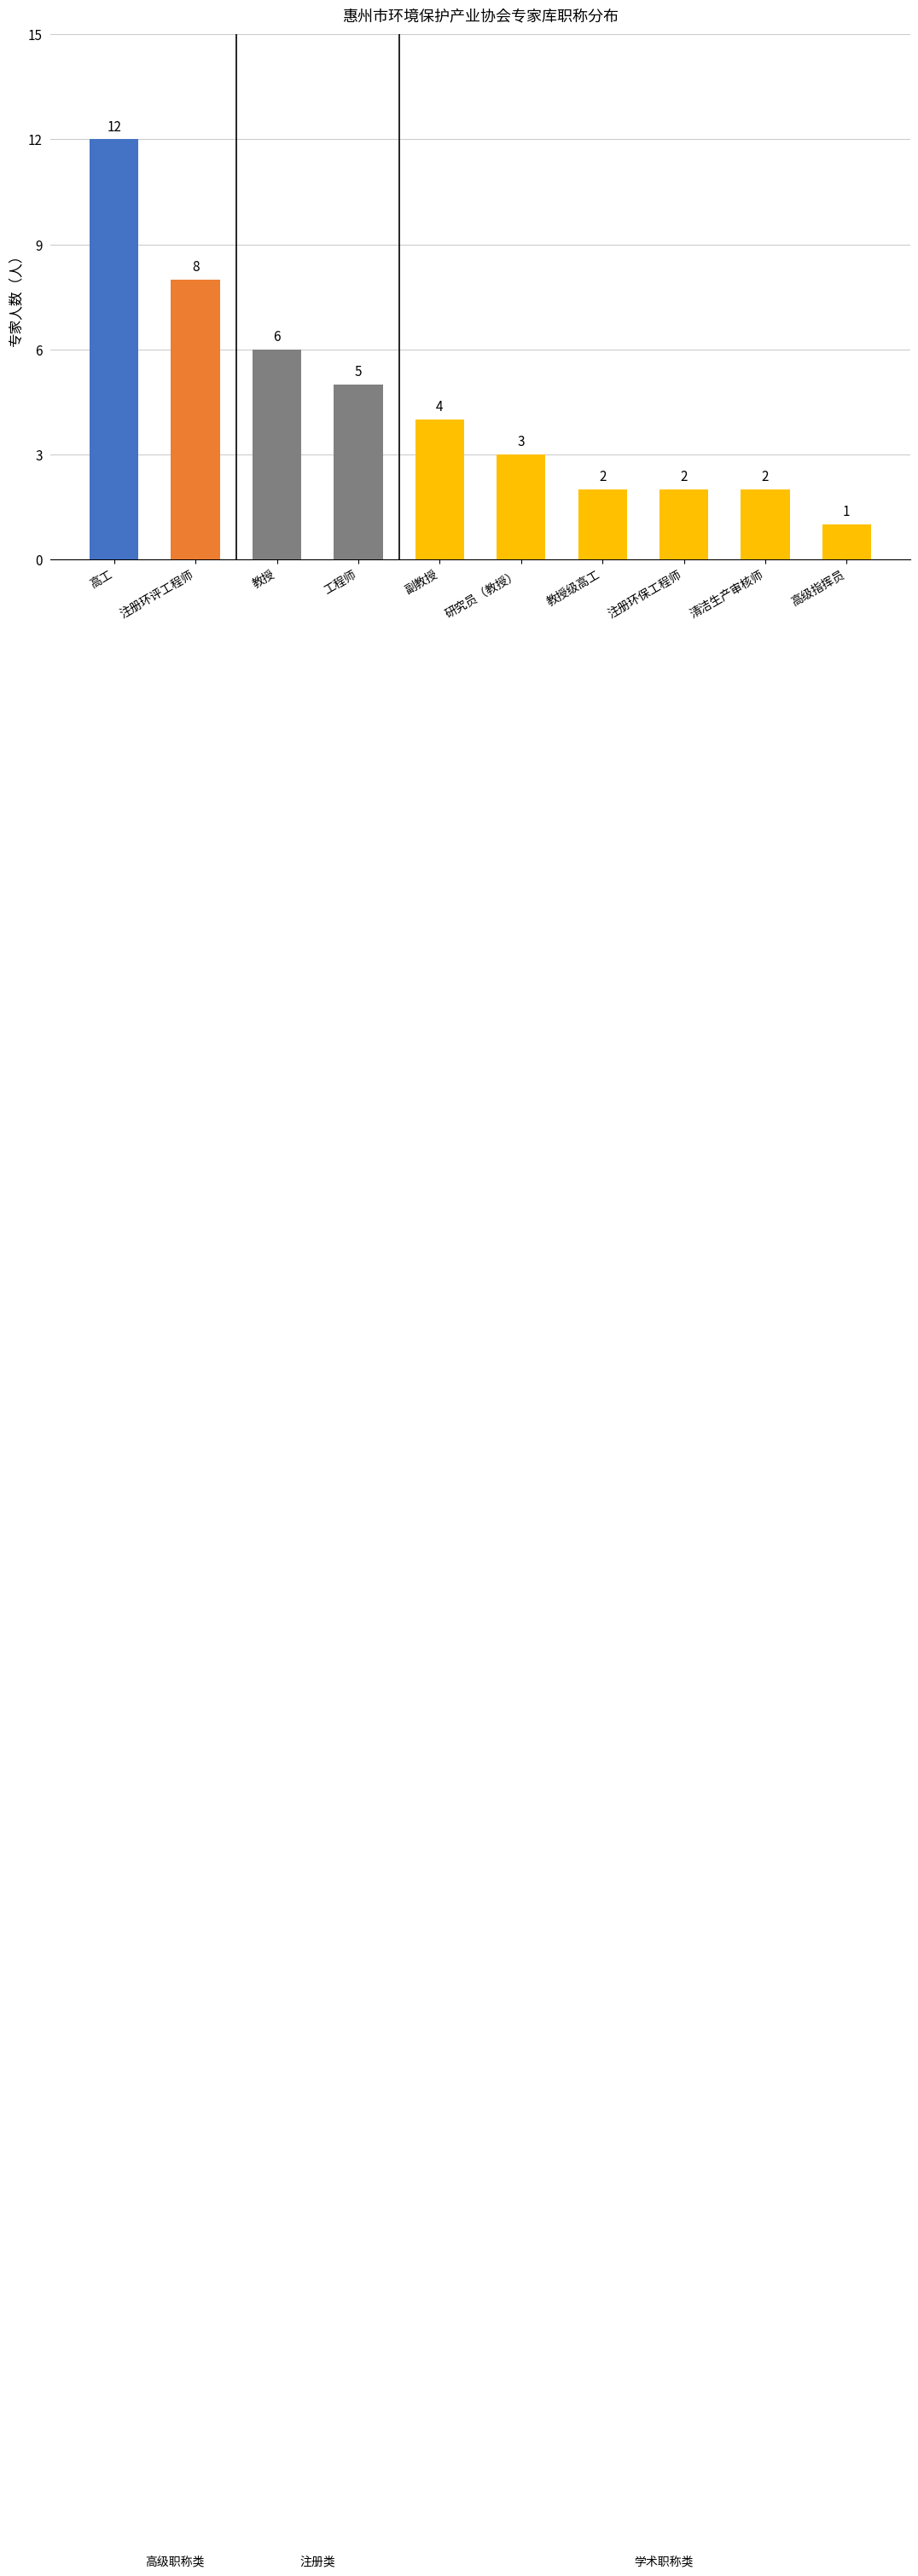

What is the ratio of the value at 清洁生产审核师 to the value at 研究员（教授）?

0.7